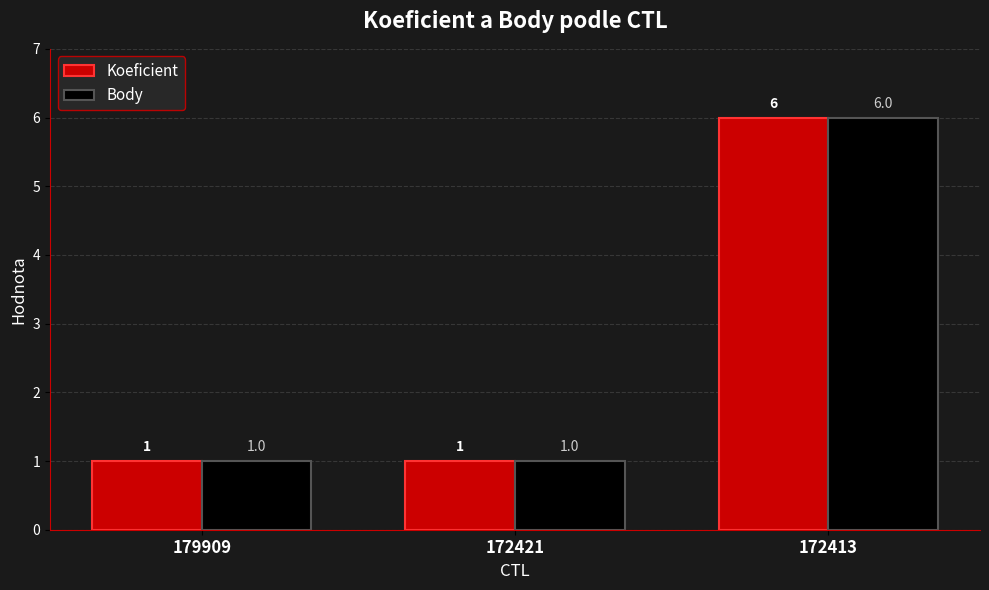

What is the sum of the Koeficient values at 172413 and 179909?

7